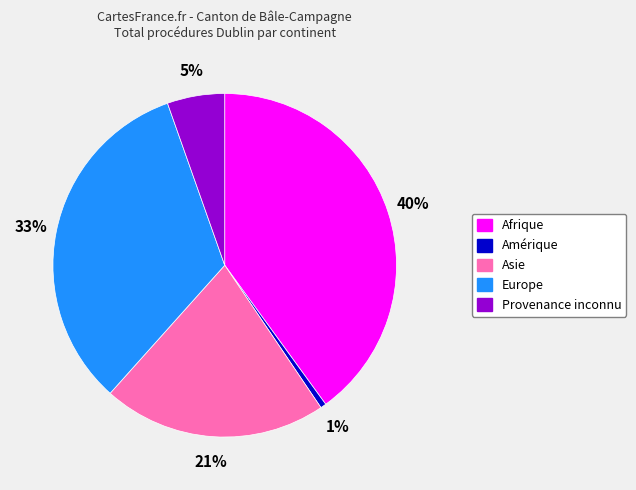

Rank the categories by value from lowest to highest.

Amérique, Provenance inconnu, Asie, Europe, Afrique